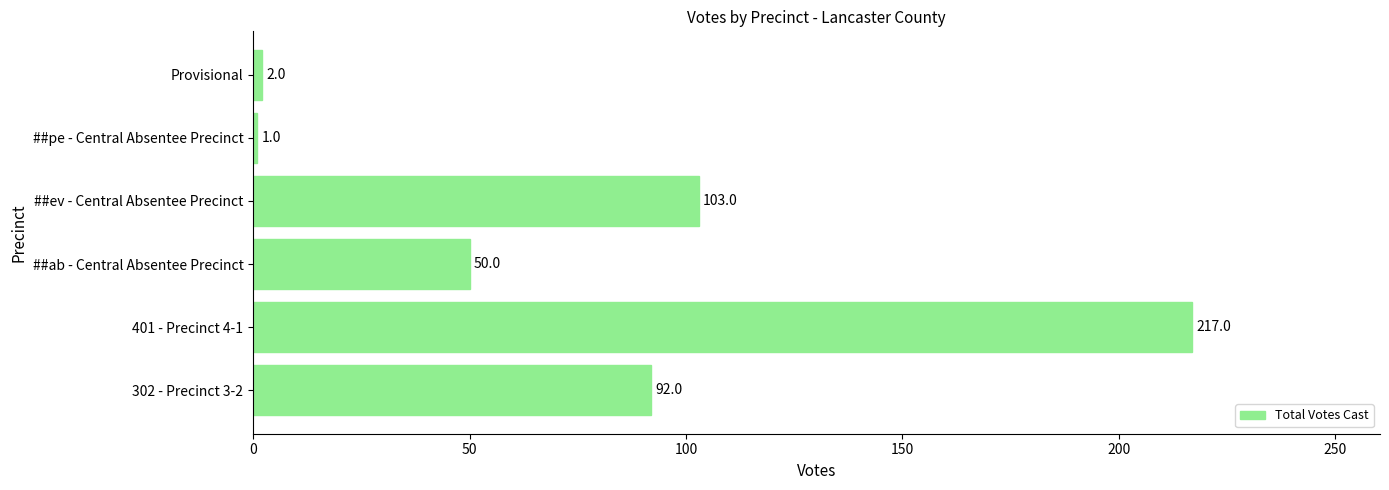

Which category has the highest value across all series?

401 - Precinct 4-1